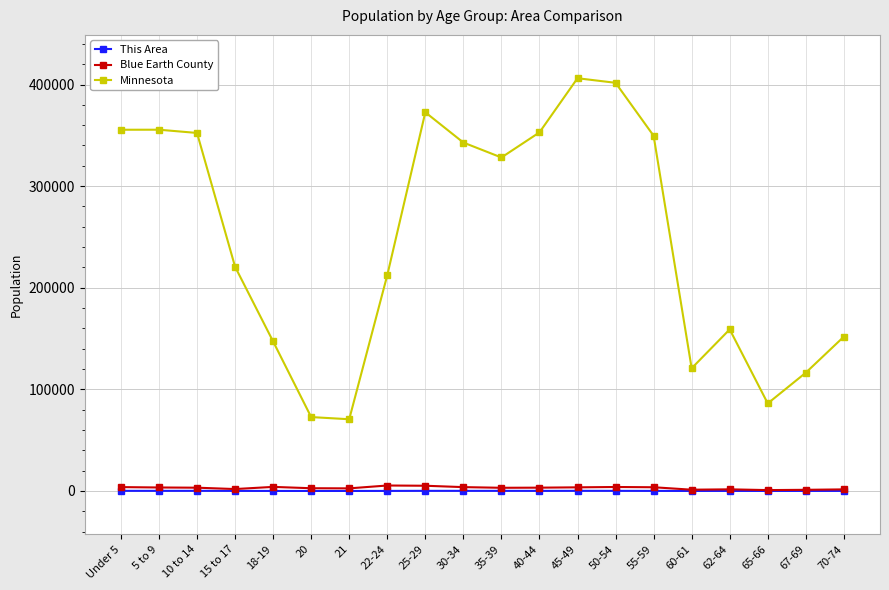

True or false: This Area and Minnesota cross at least once.

False